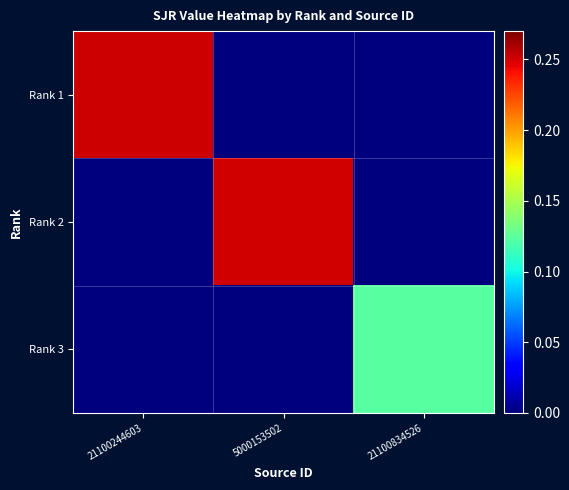

What is the greatest value displayed?

0.3